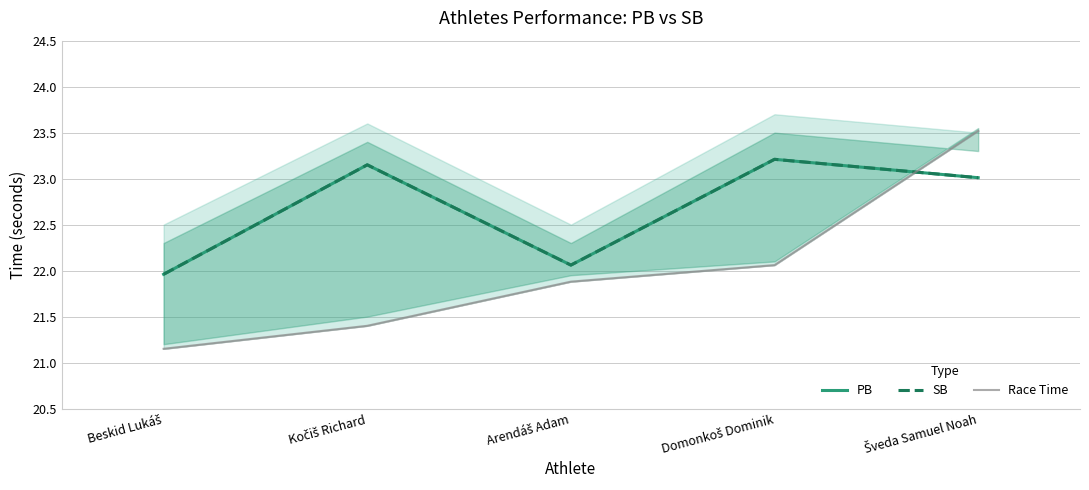

Where do SB and Race Time first cross each other?

Domonkoš Dominik and Šveda Samuel Noah